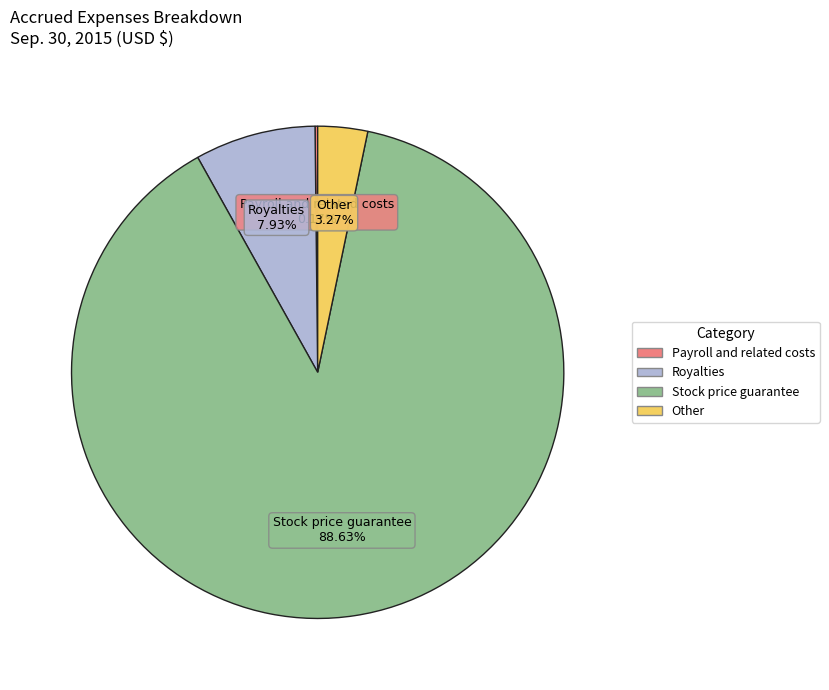

The Other slice represents 3% of the pie. True or false?

True